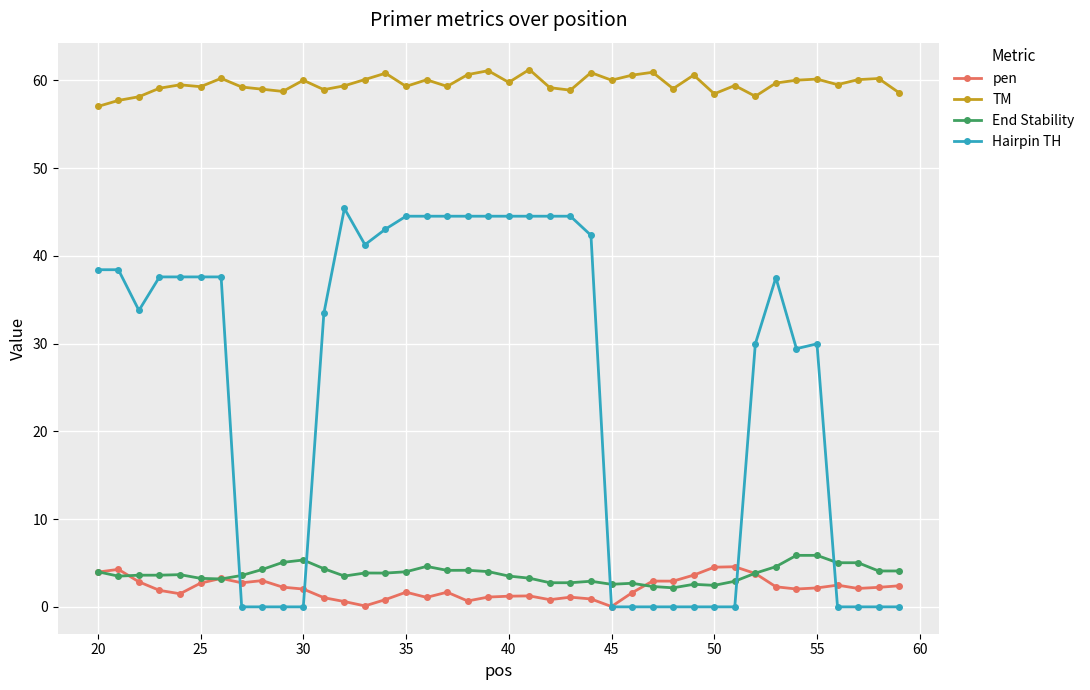

How many lines are shown in the chart?

4